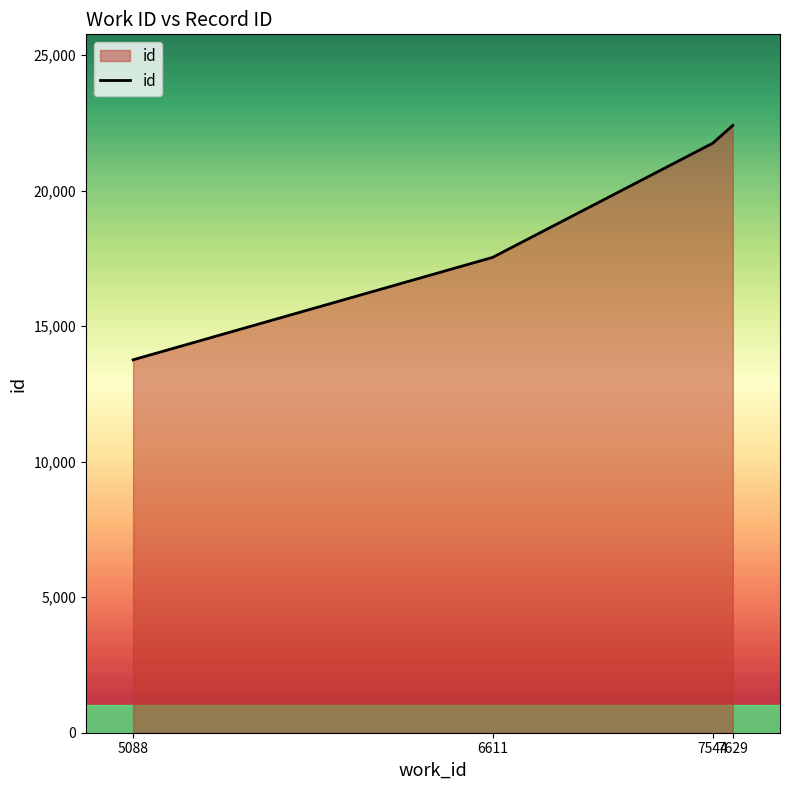

What is the maximum value shown in the chart?

22404